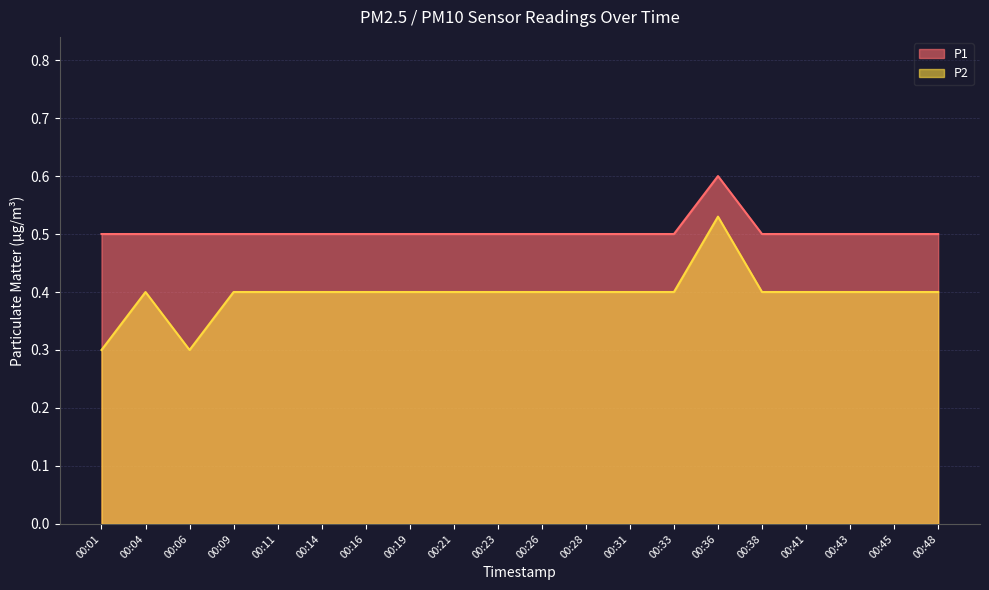

Which has a higher value, 00:33 or 00:28?

00:33